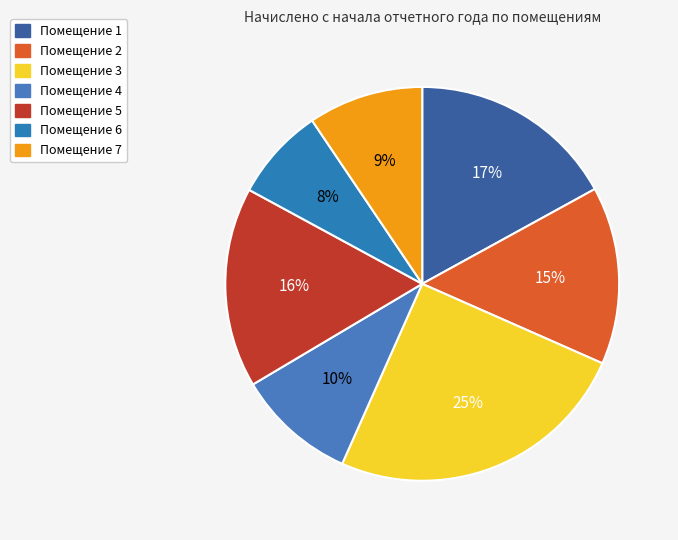

Rank the categories by value from highest to lowest.

3, 1, 5, 2, 4, 7, 6